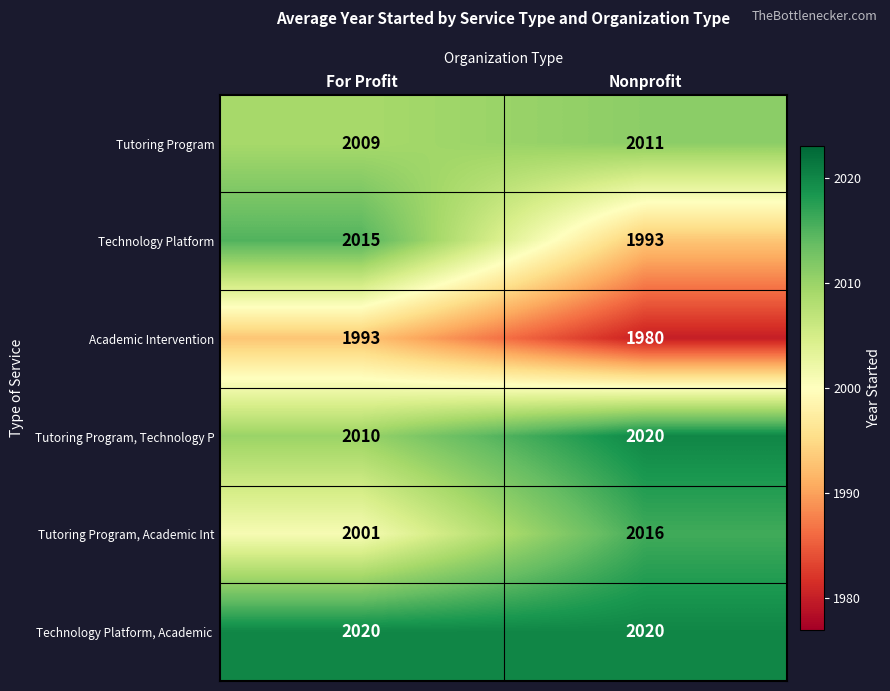

What is the highest value of the Tutoring Program series?

2011